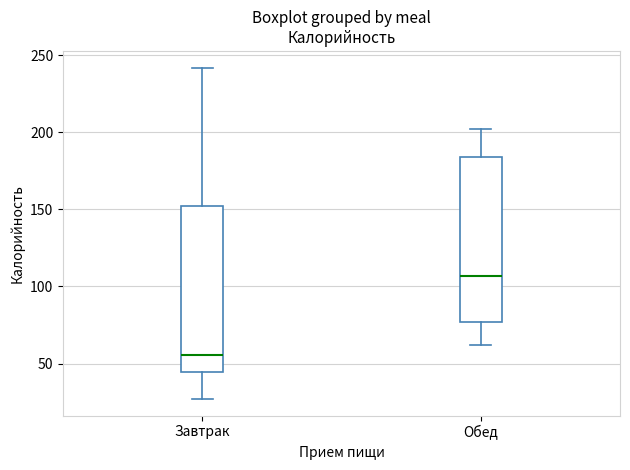

Which box has the lowest median line?

Завтрак